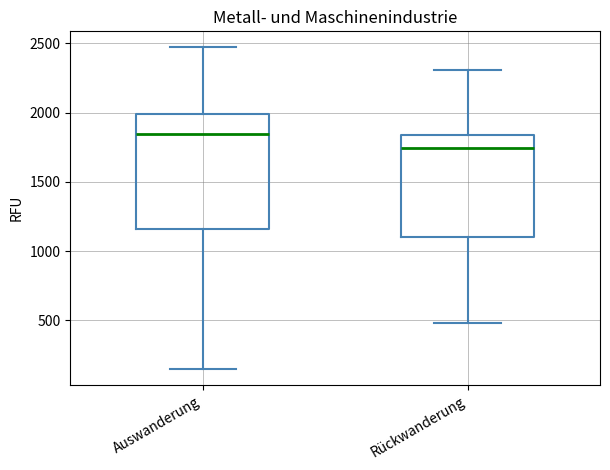

Reading left to right, read every box against the y-axis: the position of its median line, the range the box covers, and the ends of its whiskers. The values are not printed on the chart, so give them approximately, as read against the axis.

Auswanderung: median 1850, box 1150 to 2000, whiskers 150 to 2450
Rückwanderung: median 1750, box 1100 to 1850, whiskers 500 to 2300